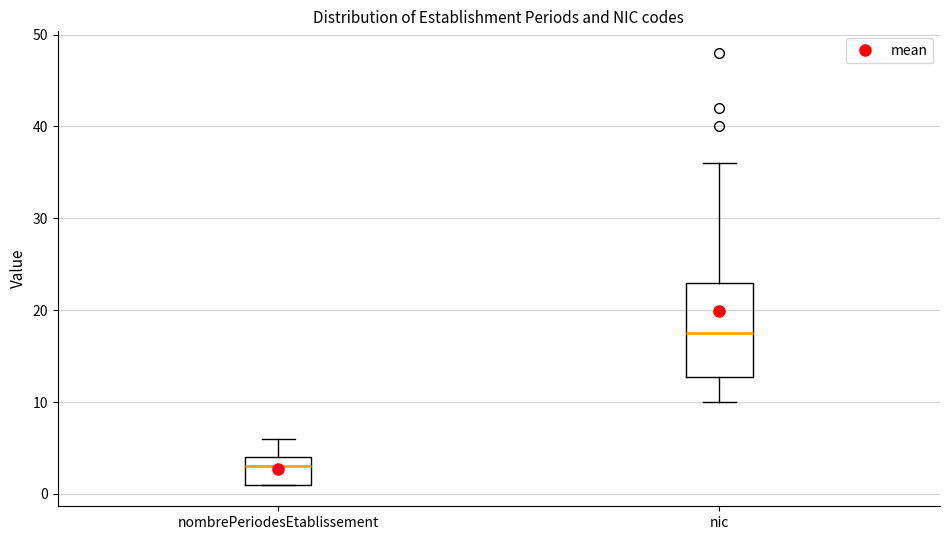

Which box's median line is the highest?

nic